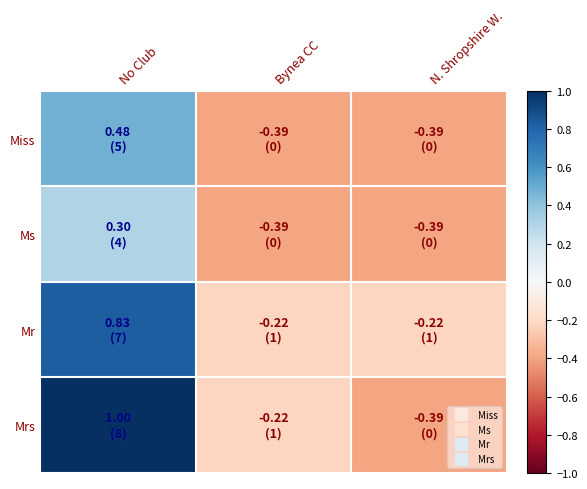

How many series are shown in this chart?

4